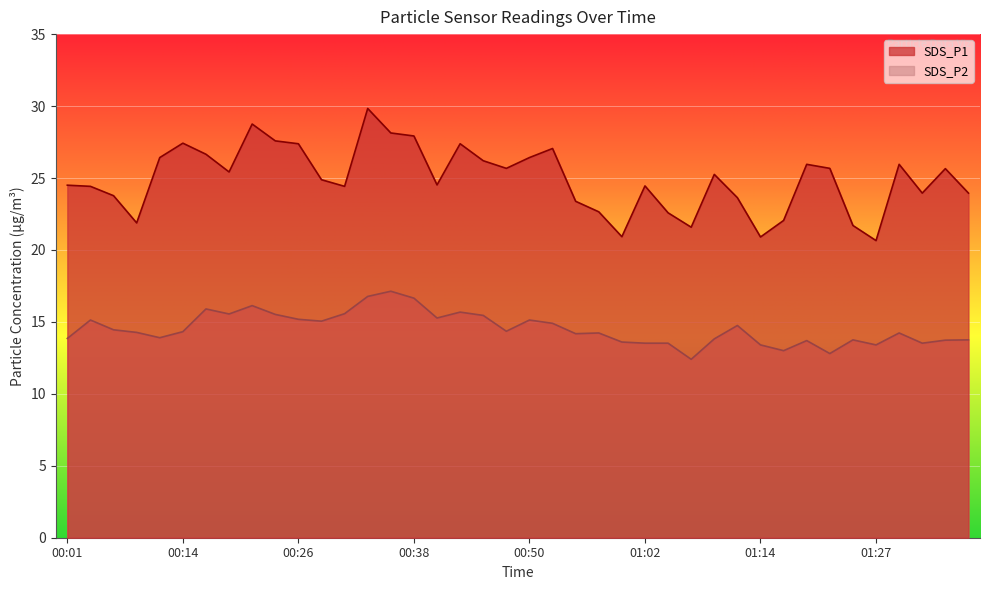

What is the average value of the SDS_P2 series?

14.5